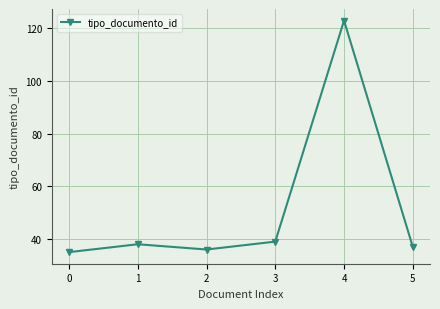

Where is the data nearest to the value 79?

3